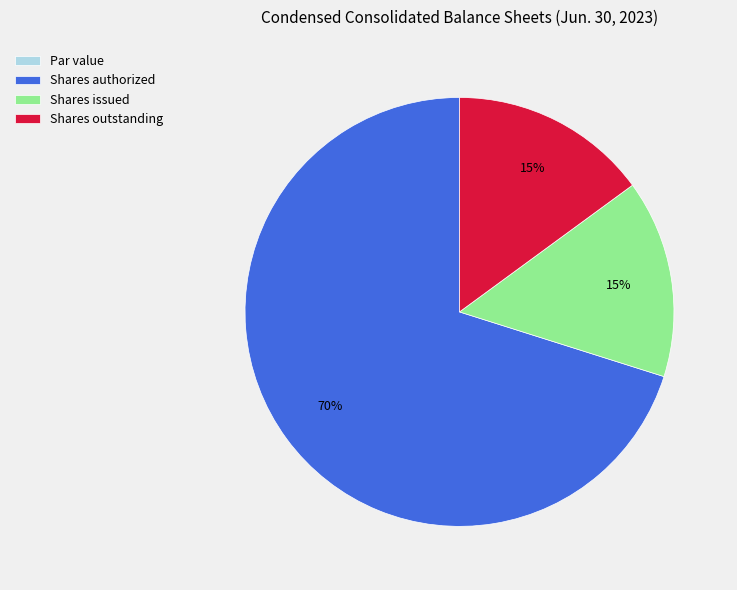

Which slice is the largest?

Shares authorized